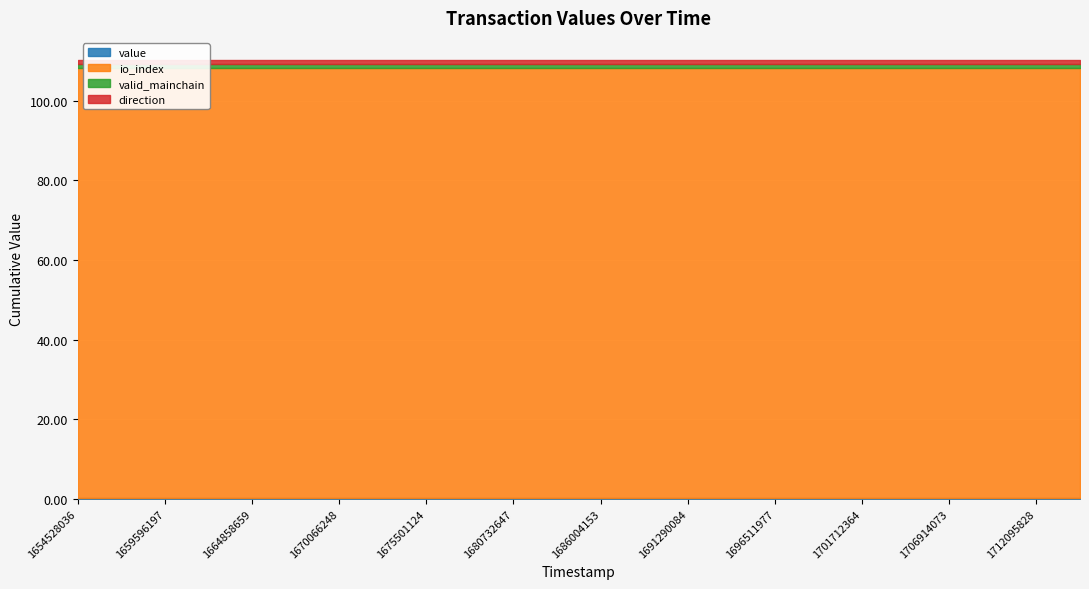

Between 1659596197 and 1680732647, which is larger?

1659596197